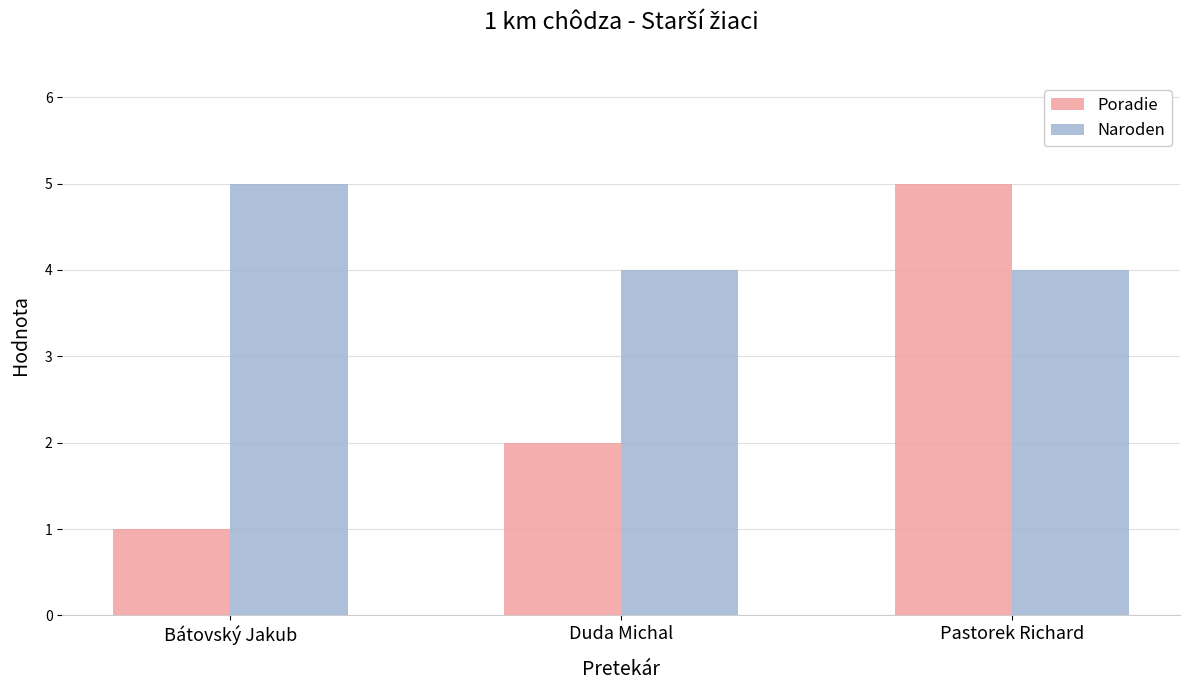

Read the Naroden value at Pastorek Richard.

4